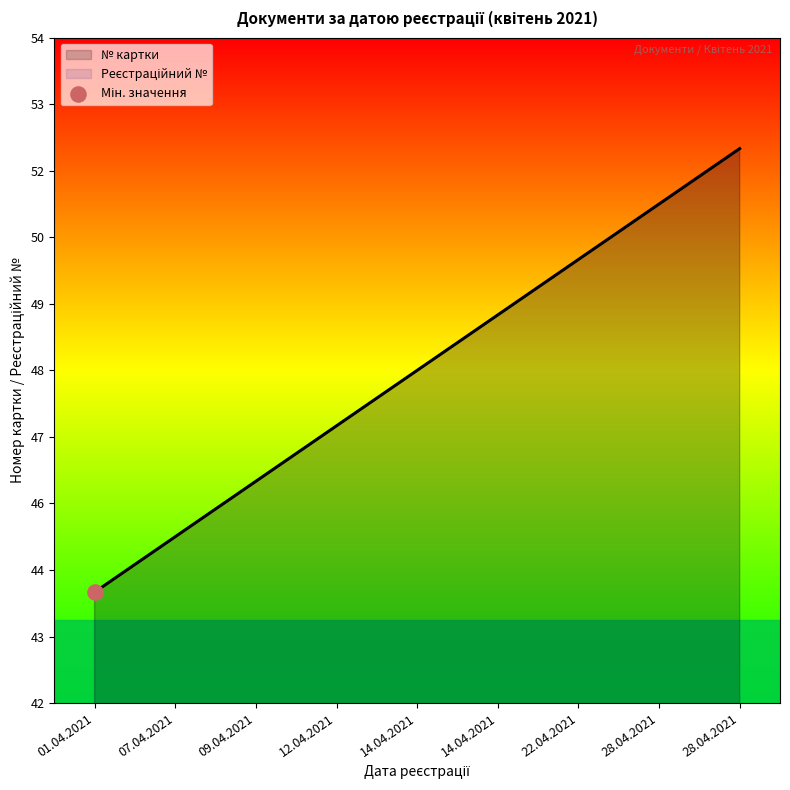

Which series contains the lowest Y value?

№ картки